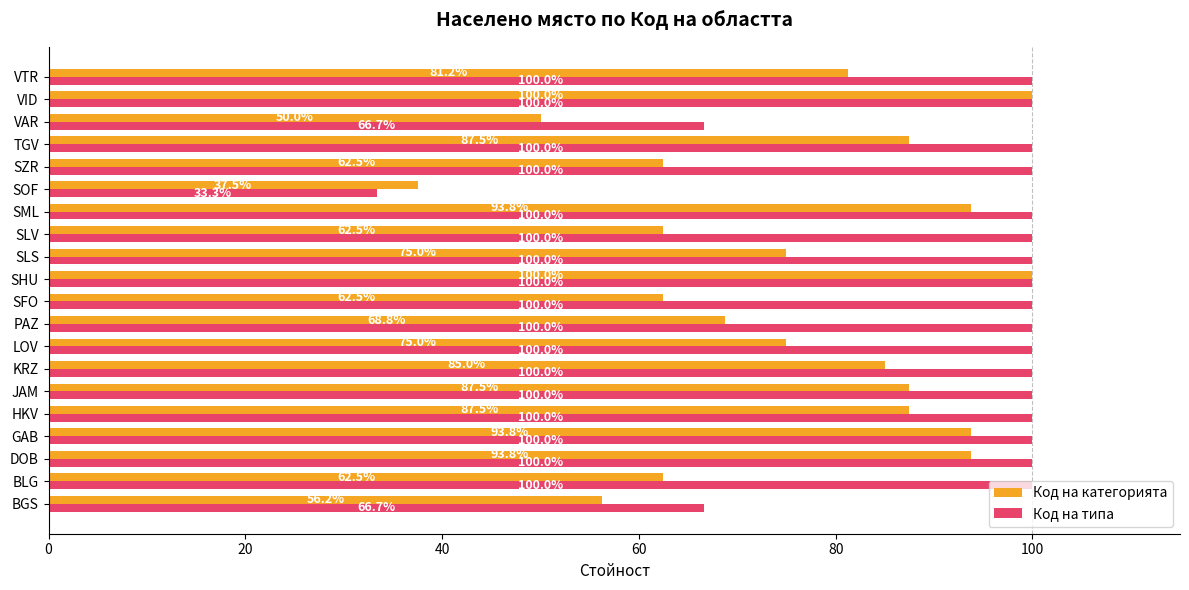

What value does the Код на категорията series have at KRZ?

85.0